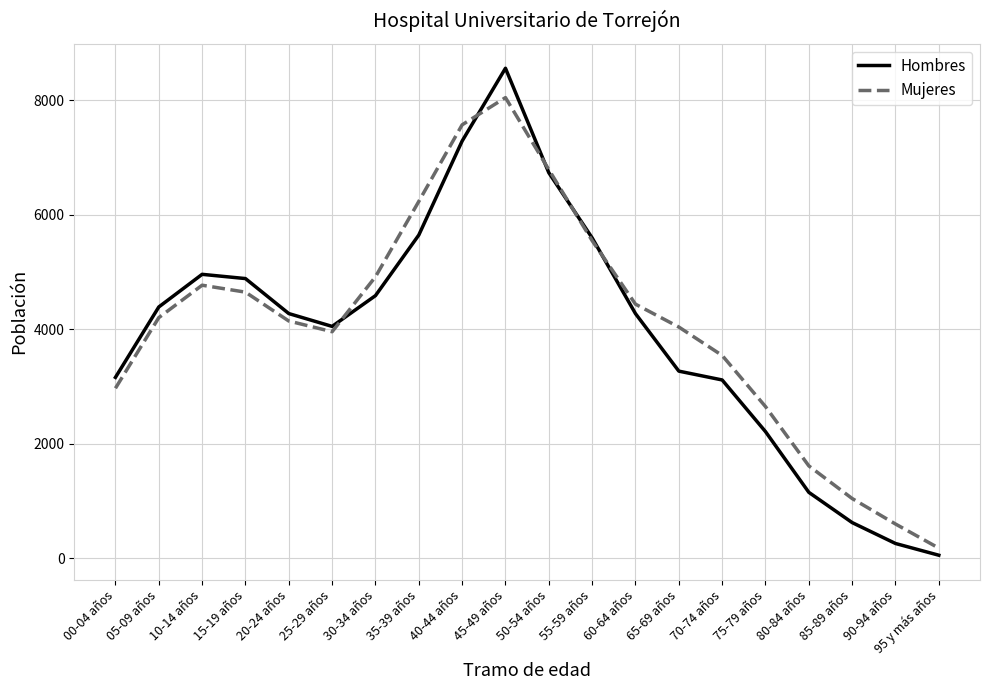

Is the value of Mujeres at 80-84 años greater than the value of Hombres at 00-04 años?

No